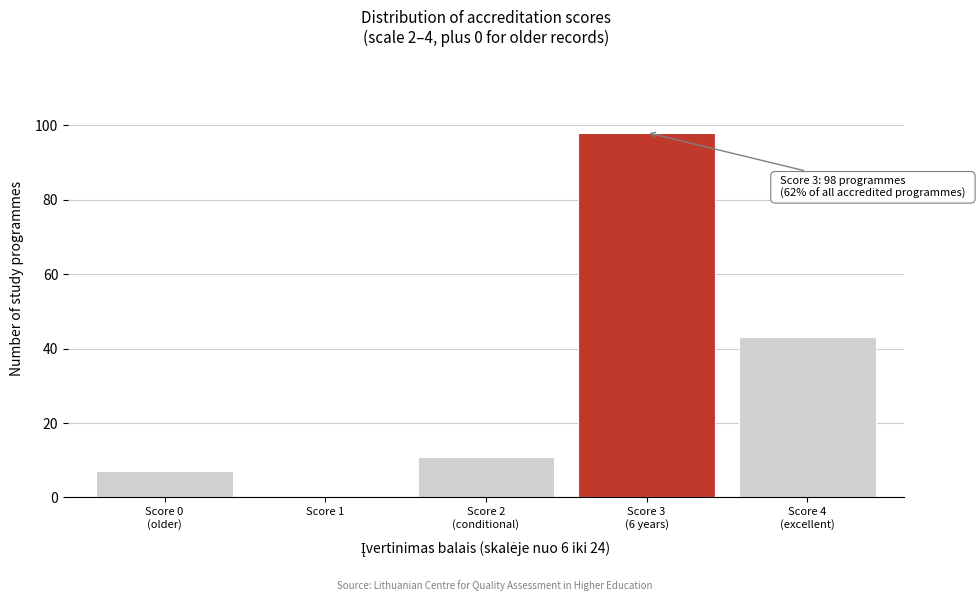

What is the greatest value displayed?

98